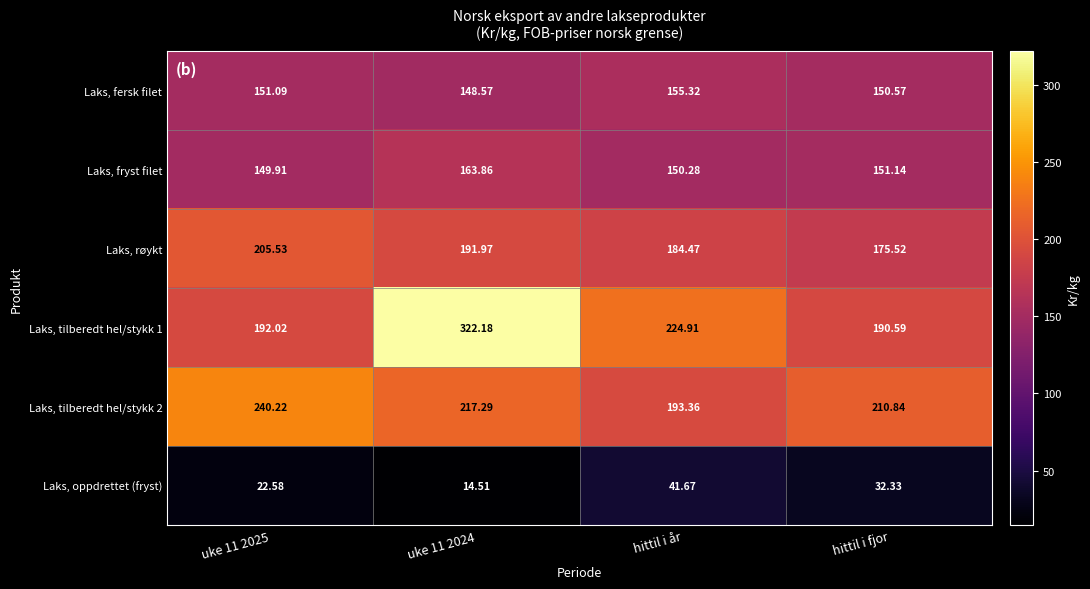

Which series has the widest spread of values?

Laks, tilberedt hel/stykk 1